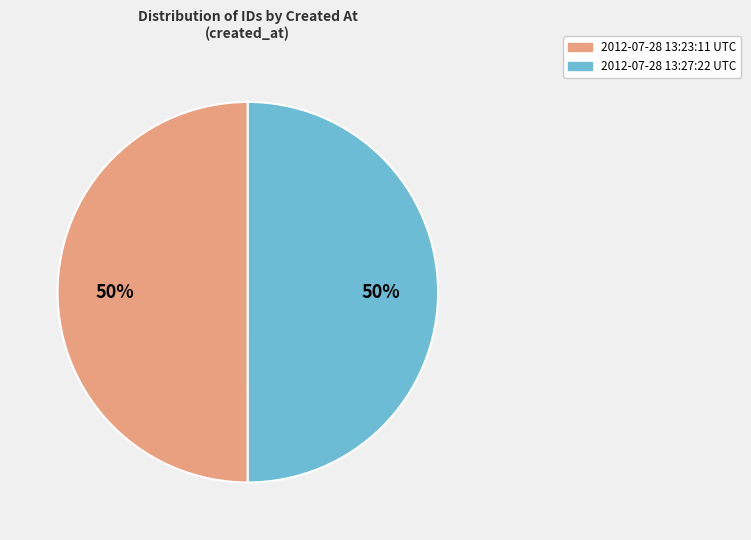

What percentage is the 2012-07-28 13:23:11 UTC slice, to the nearest percent?

50%